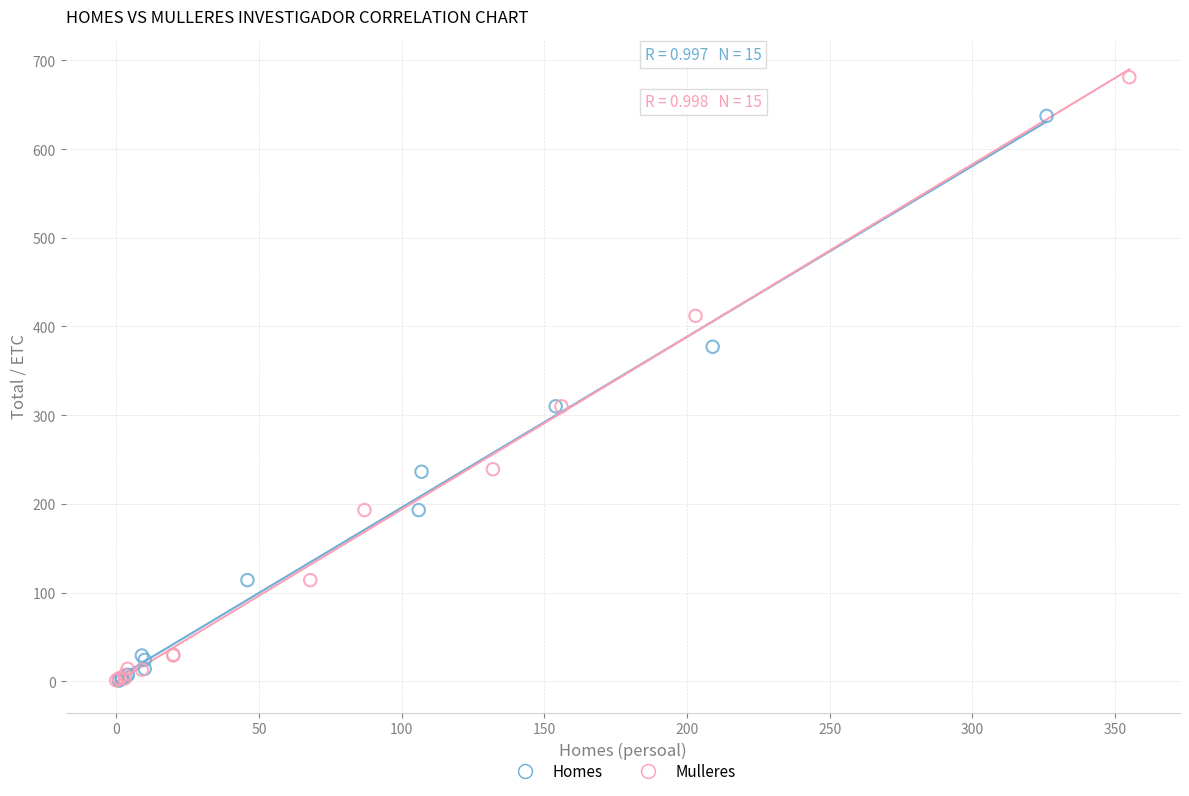

Which series reaches the maximum Y coordinate?

Mulleres